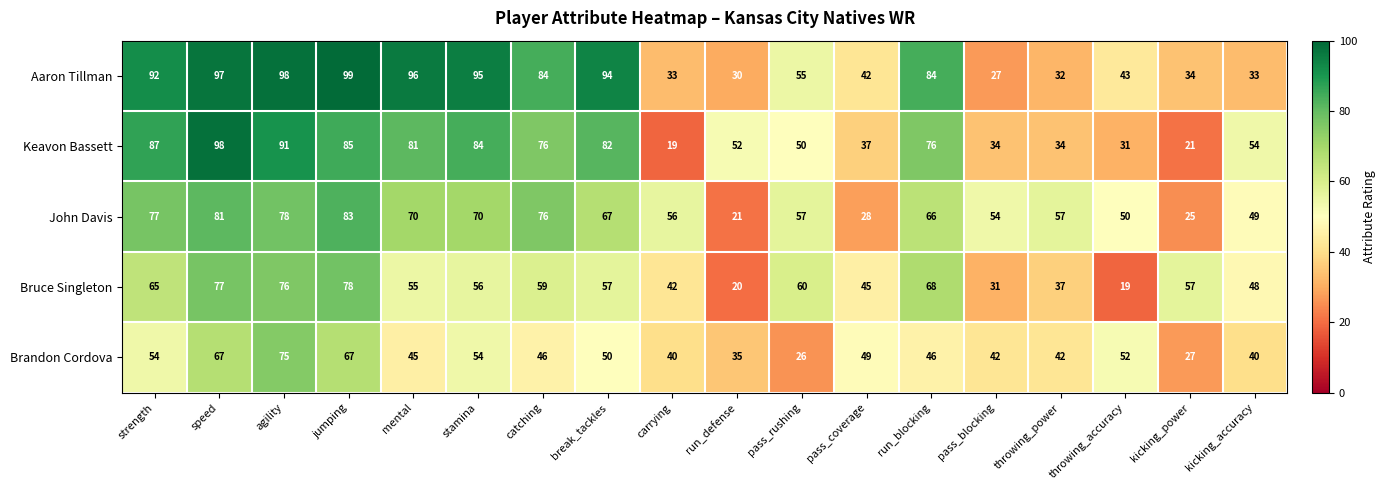

How many series are shown in this chart?

5